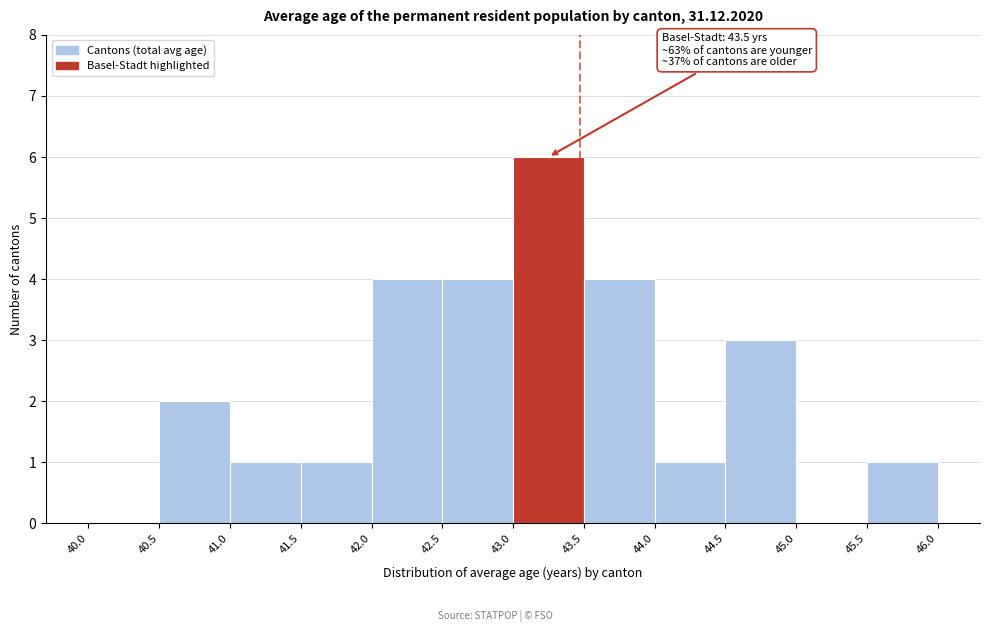

Over which range of the x-axis is the bar tallest?

43.0 to 43.5